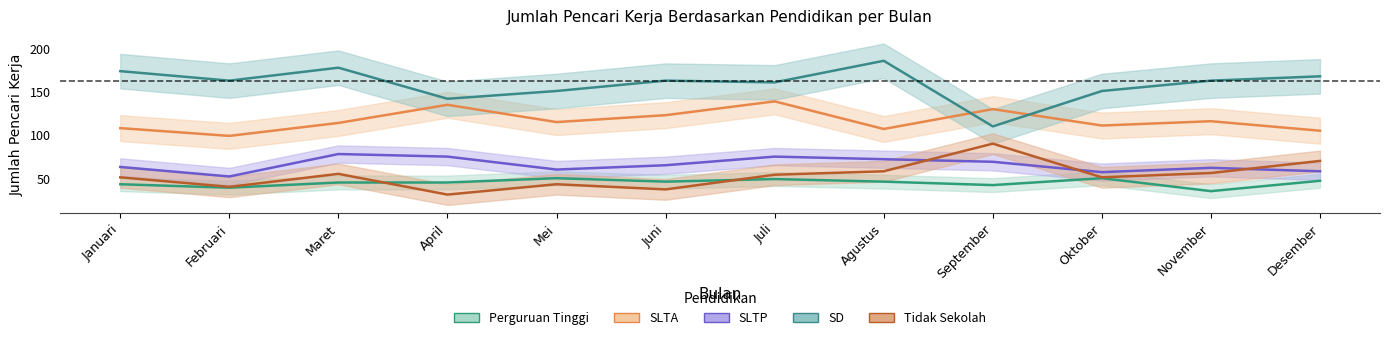

At which label is SD closest to 148?

Mei